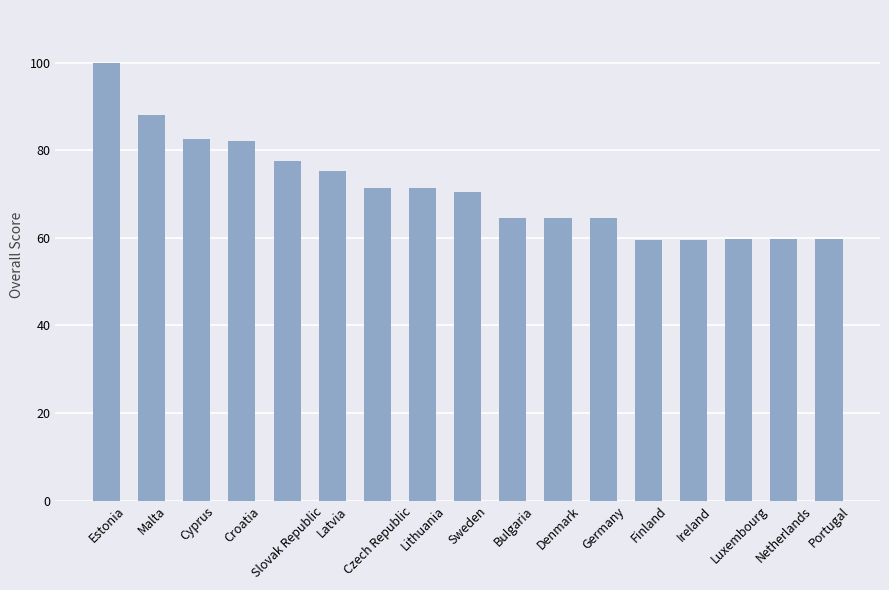

What is the average value?

71.2